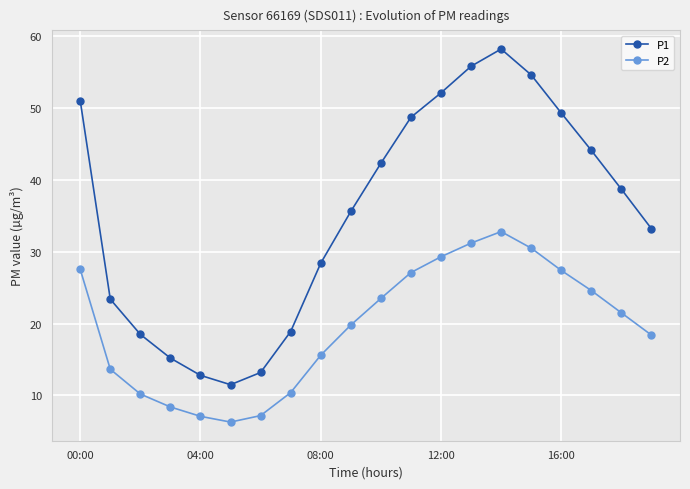

Rank the series by their average value, from highest to lowest.

P1, P2